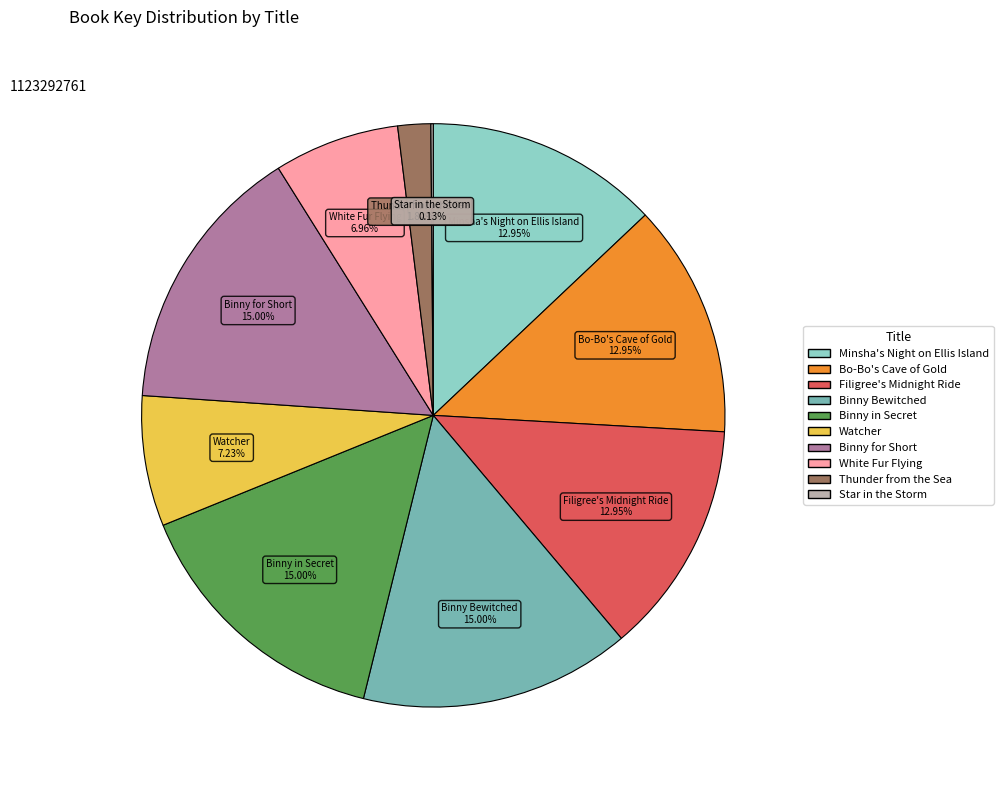

Does Watcher represent more than half of the total?

No